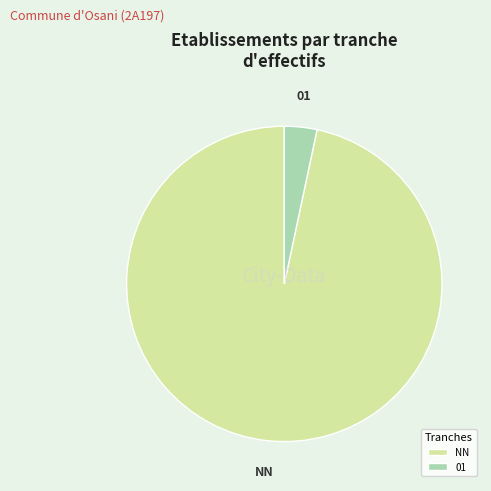

Is the sum of NN and 01 greater than half?

Yes